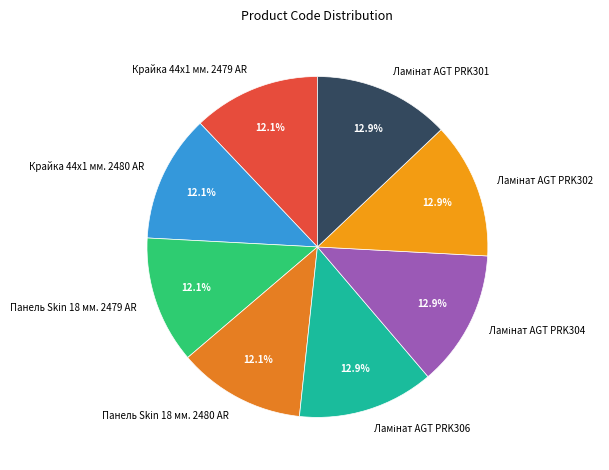

What is the ratio of the value at Панель Skin 18 мм. 2479 AR to the value at Крайка 44x1 мм. 2479 AR?

1.0